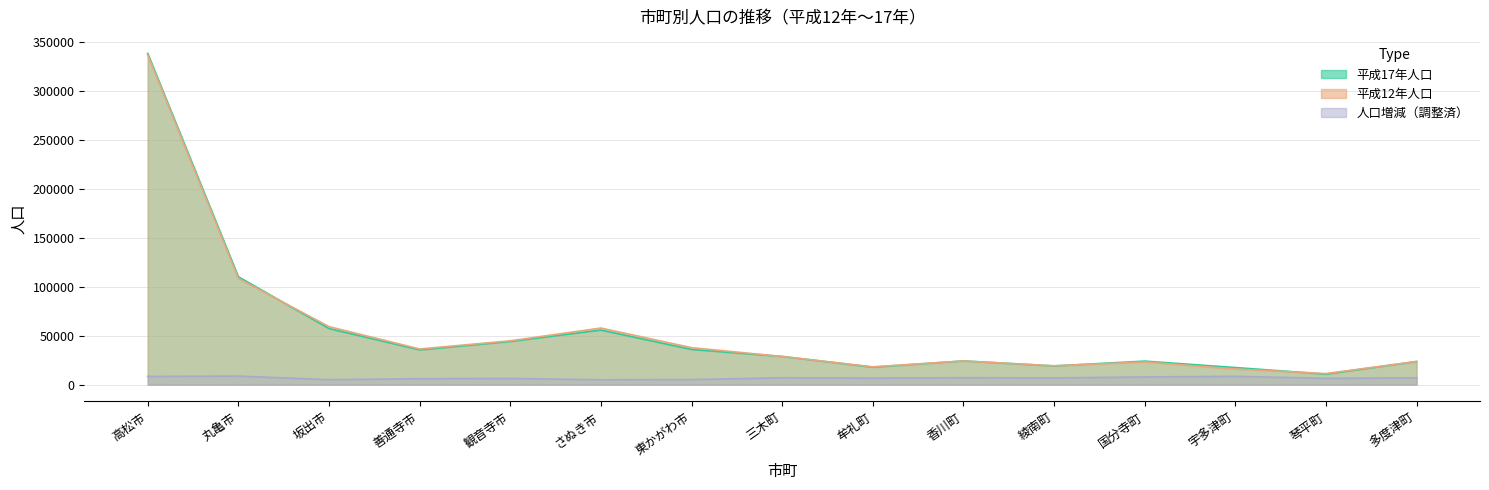

How many series are shown in this chart?

3